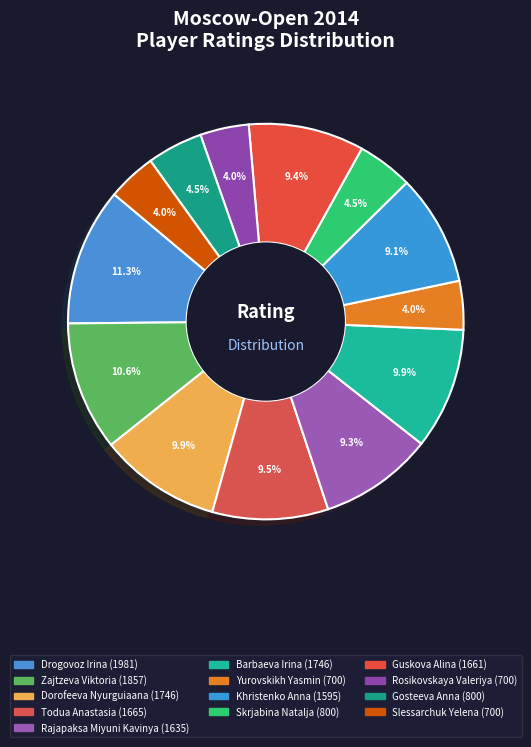

Does any single category account for the majority?

No